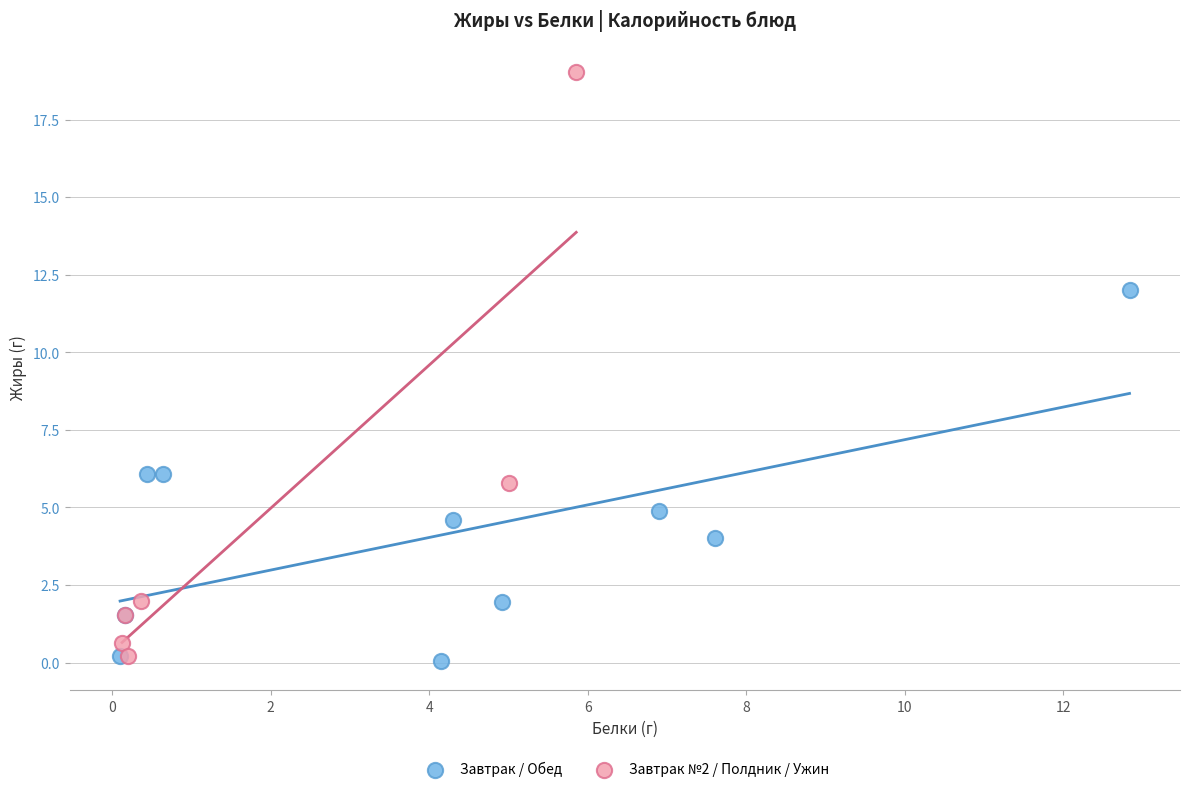

Which series contains the highest Y value?

Завтрак №2 / Полдник / Ужин